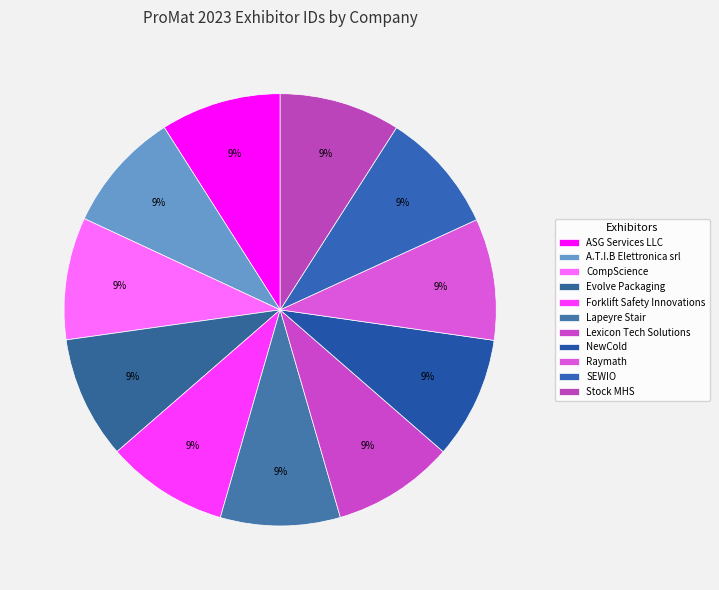

Count the number of slices in the pie.

11